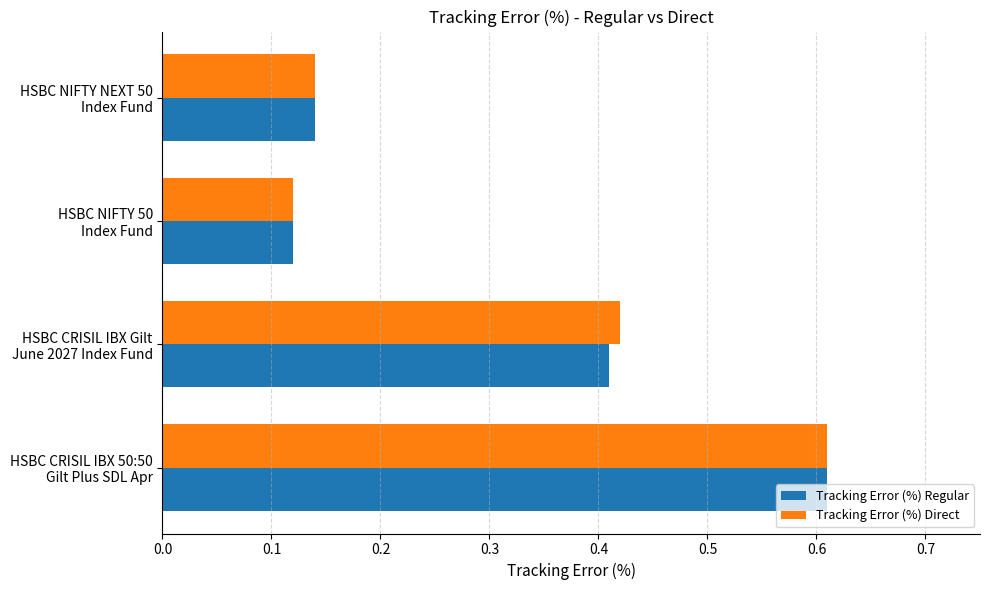

Count the Tracking Error (%) Regular values in the range 0 to 1.

4